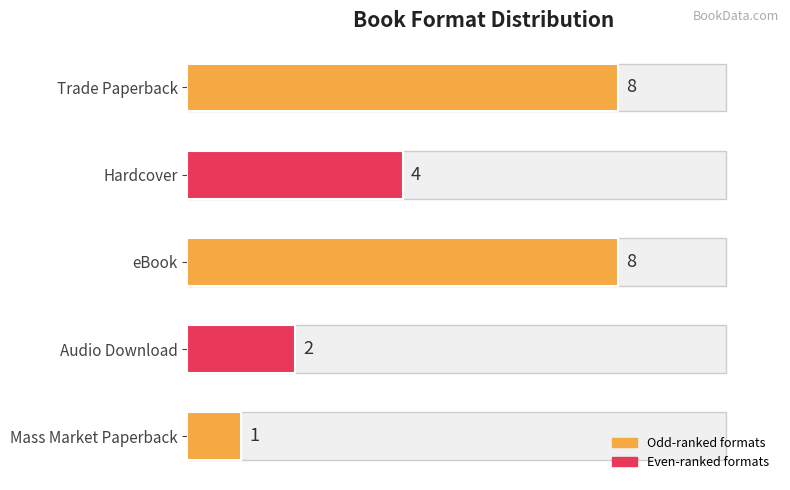

How many categories are shown in the chart?

5